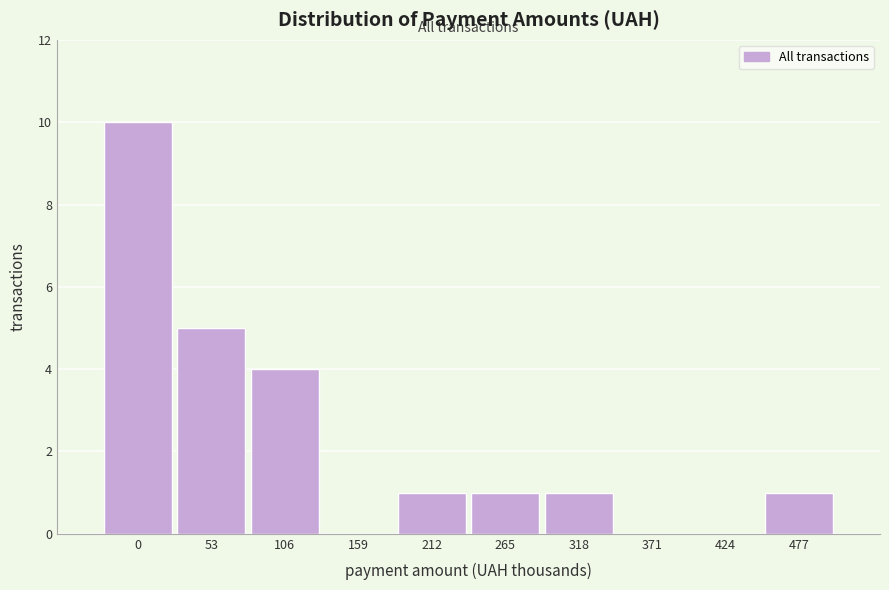

Reading left to right, transcribe all the data shown in this chart.

0=10	53=5	106=4	159=0	212=1	265=1	318=1	371=0	424=0	477=1